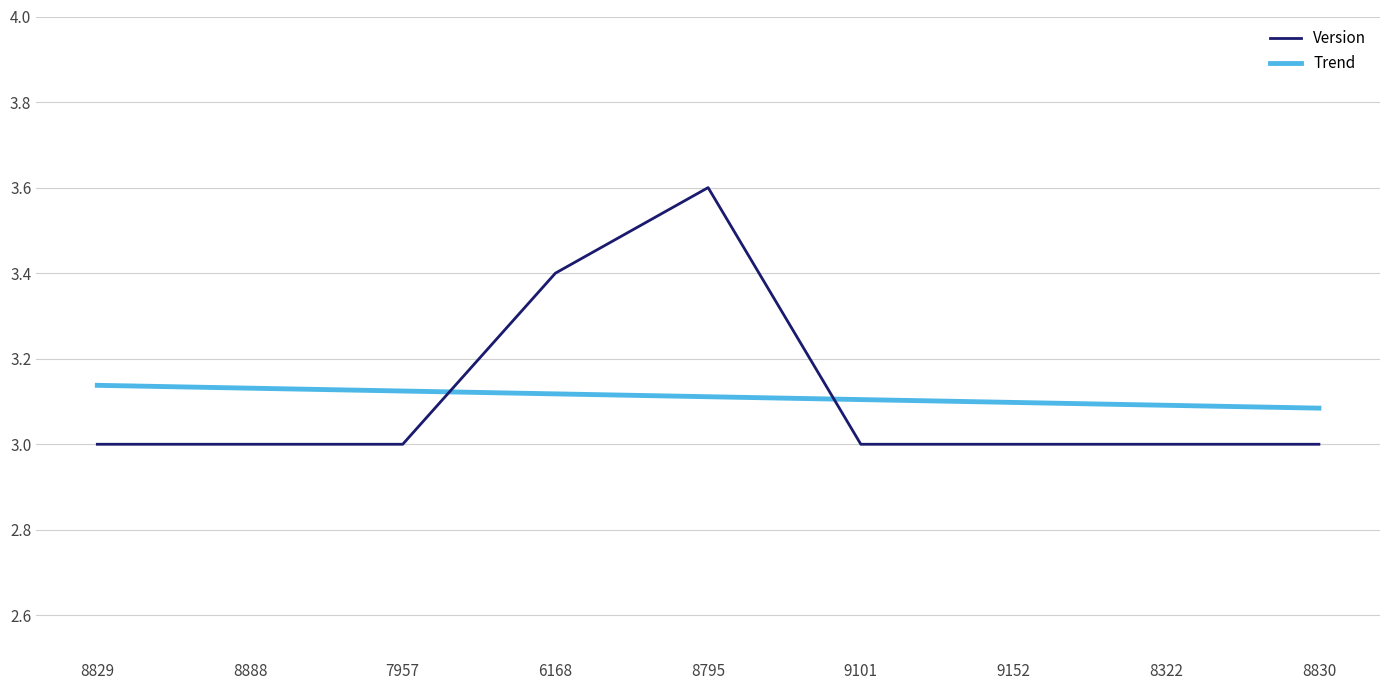

What is the approximate value of Version at 8829?

3.0